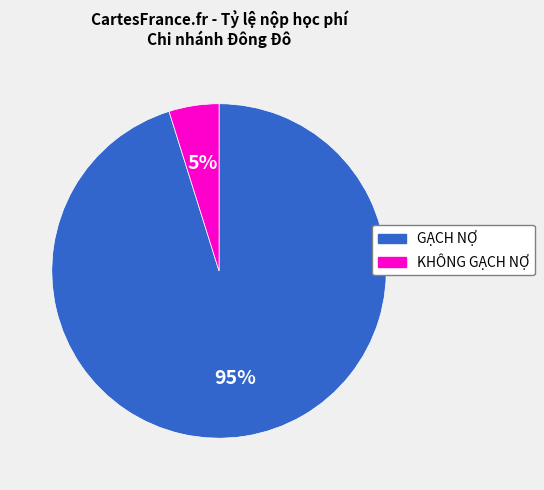

How many slices are in this pie chart?

2